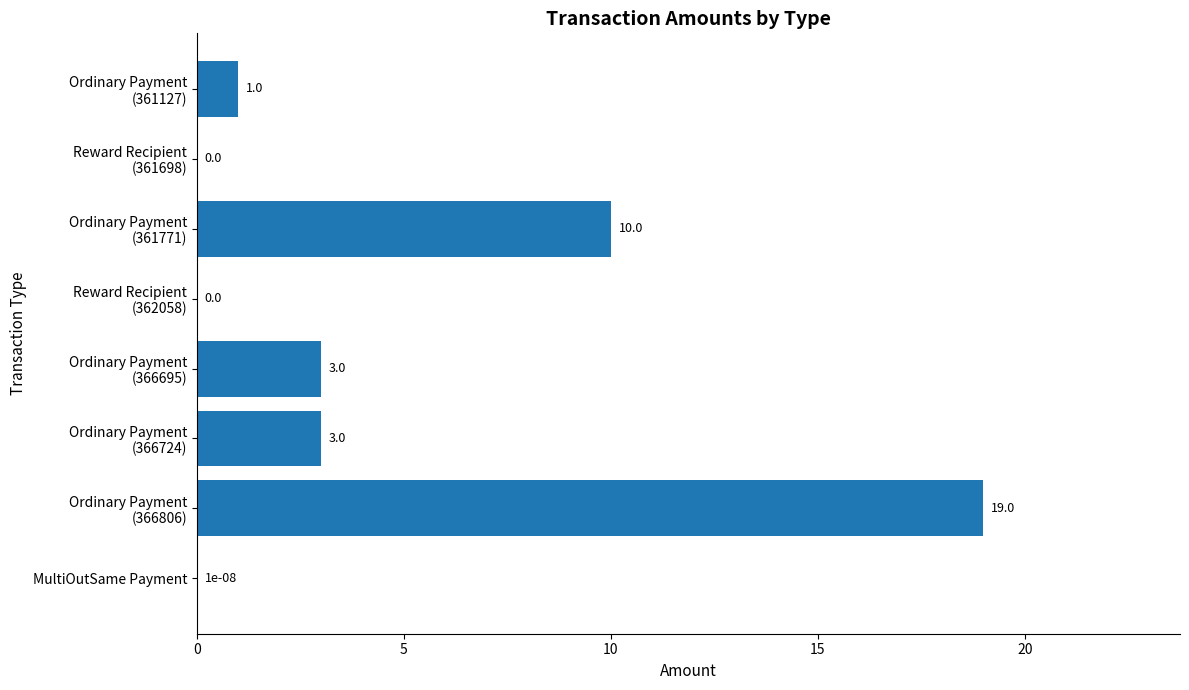

What is the sum of all values?

36.0